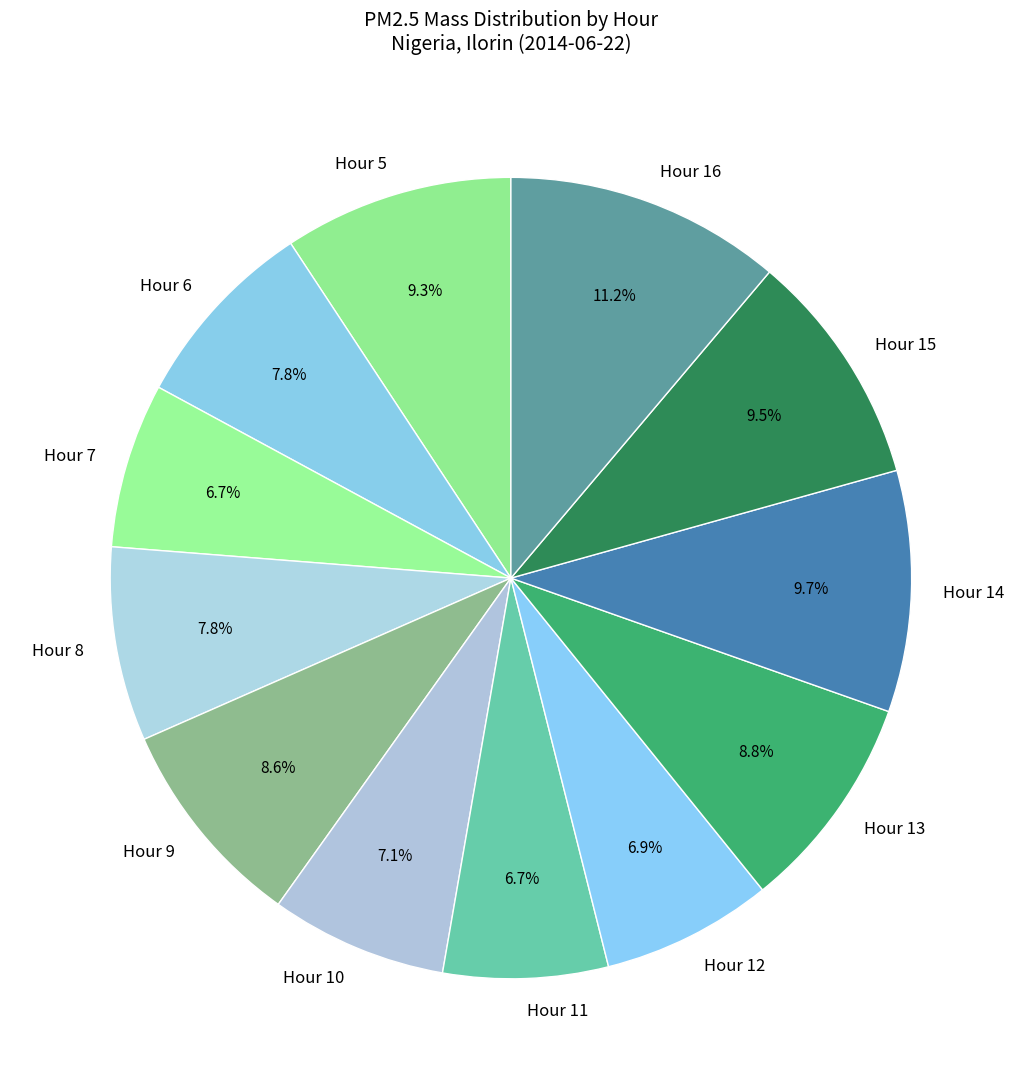

Which category has the biggest portion of the pie?

Hour 16